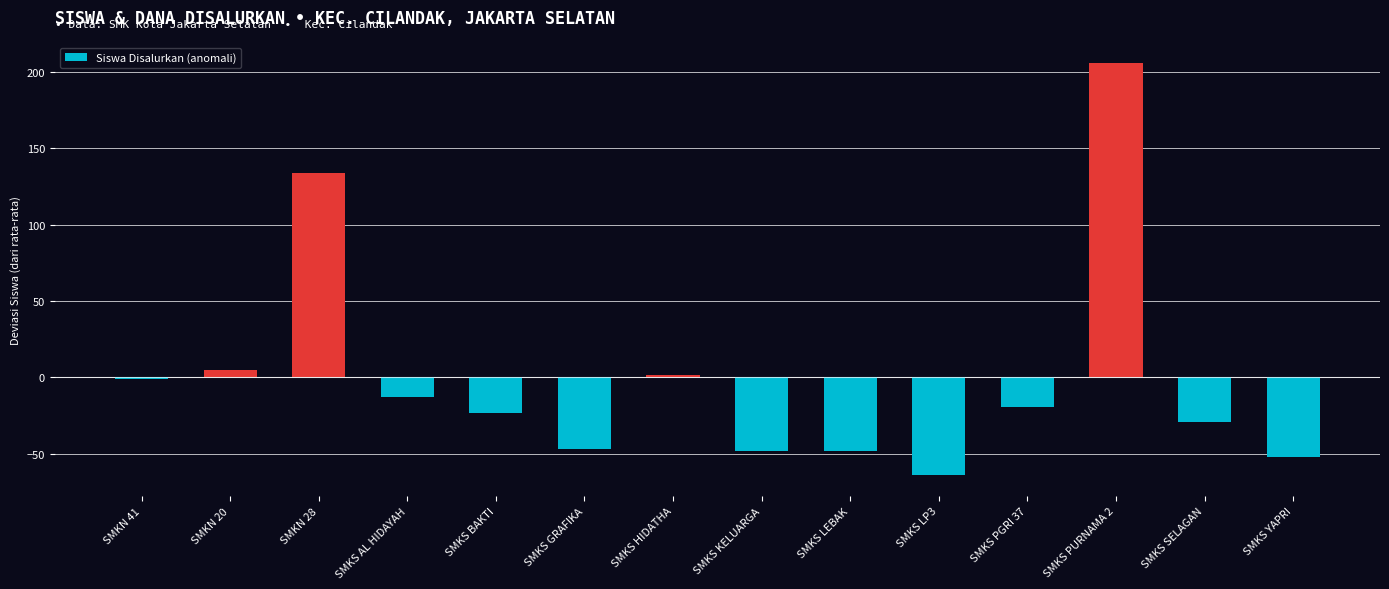

What is the sum of the values at SMKN 28 and SMKS AL HIDAYAH?

120.6